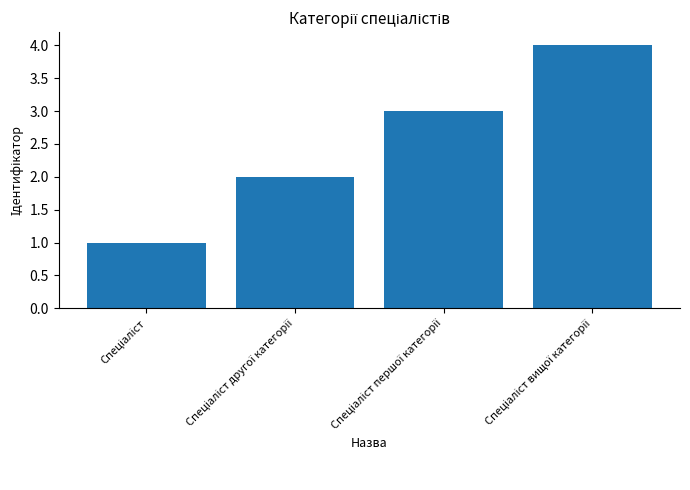

What is the maximum value shown in the chart?

4